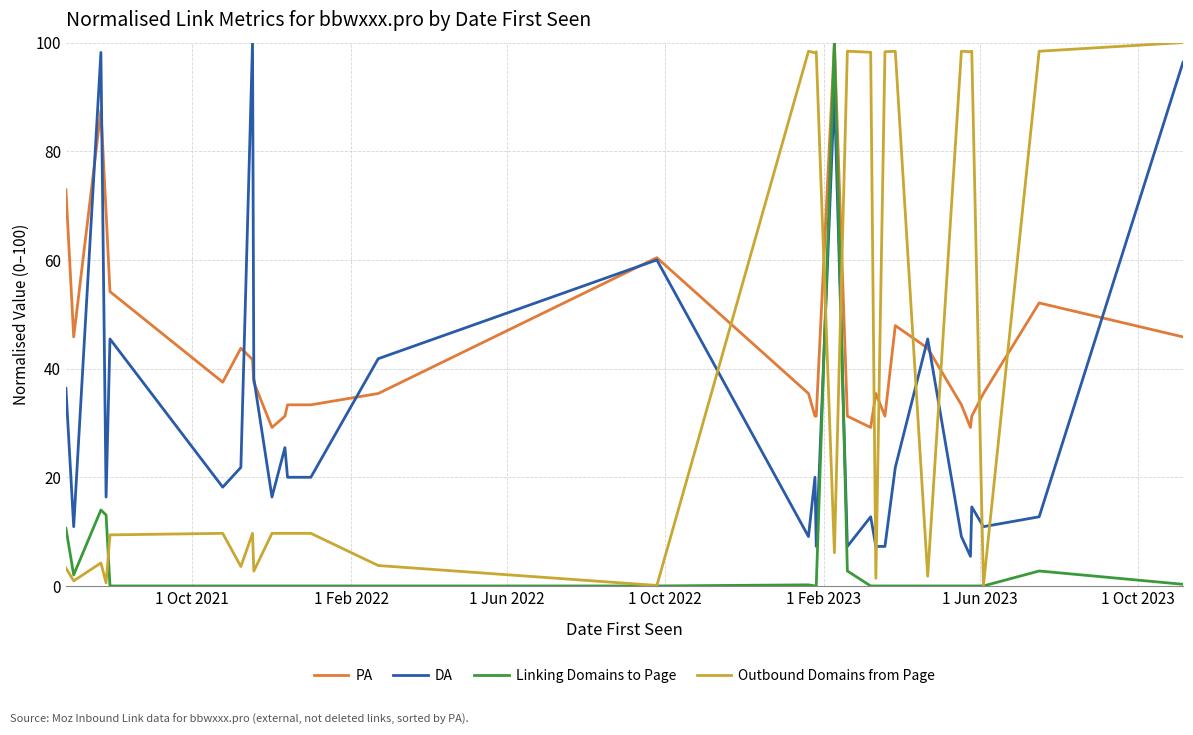

What are all the series names shown in the legend?

PA, DA, Linking Domains to Page, Outbound Domains from Page